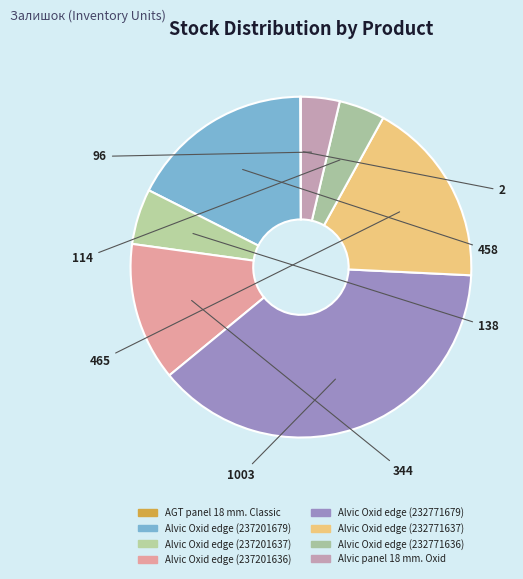

How much of the chart is everything except Alvic Oxid edge (232771637)?

82.3%